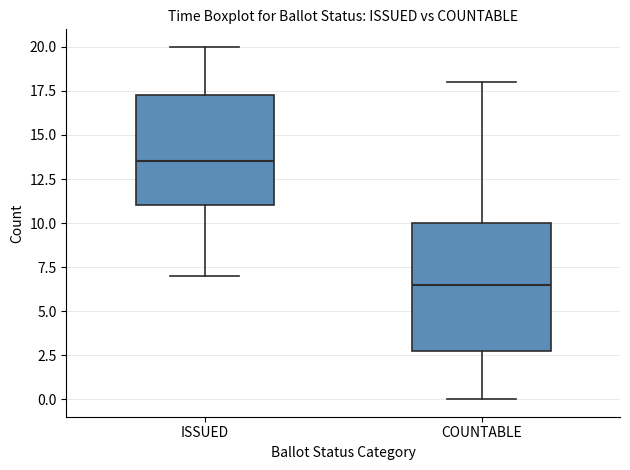

Reading left to right, read every box against the y-axis: the position of its median line, the range the box covers, and the ends of its whiskers. The values are not printed on the chart, so give them approximately, as read against the axis.

ISSUED: median 13.5, box 11.0 to 17.5, whiskers 7.0 to 20.0
COUNTABLE: median 6.5, box 3.0 to 10.0, whiskers 0.0 to 18.0